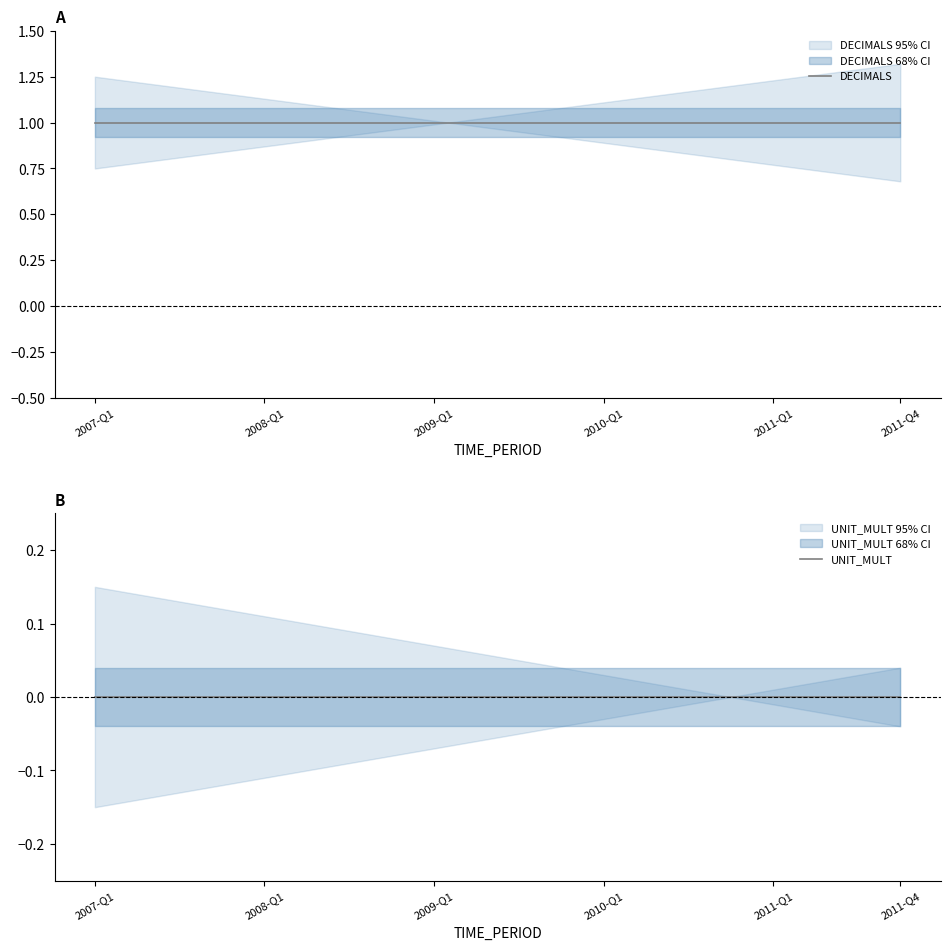

True or false: DECIMALS has more than 0 interior local peaks.

False